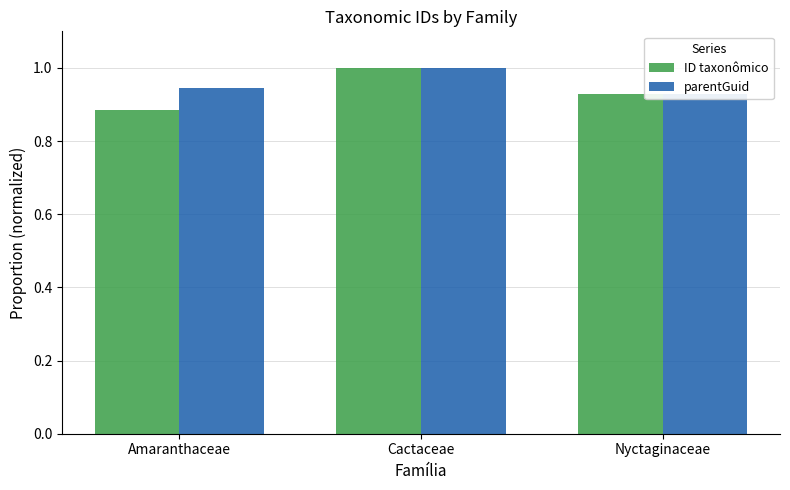

Which category has the highest value in the ID taxonômico series?

Cactaceae